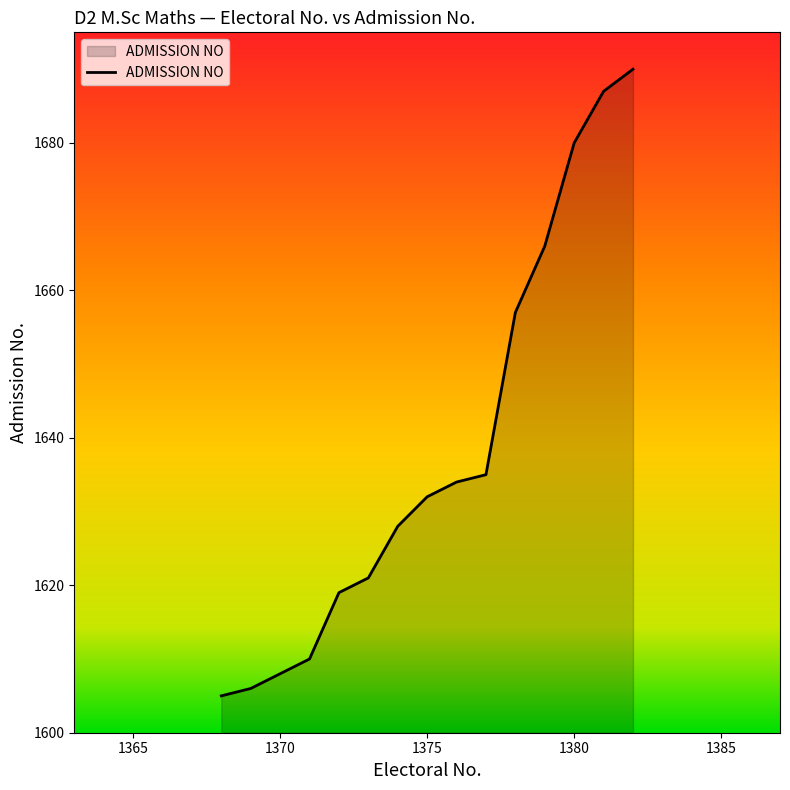

What is the smallest value displayed?

1605